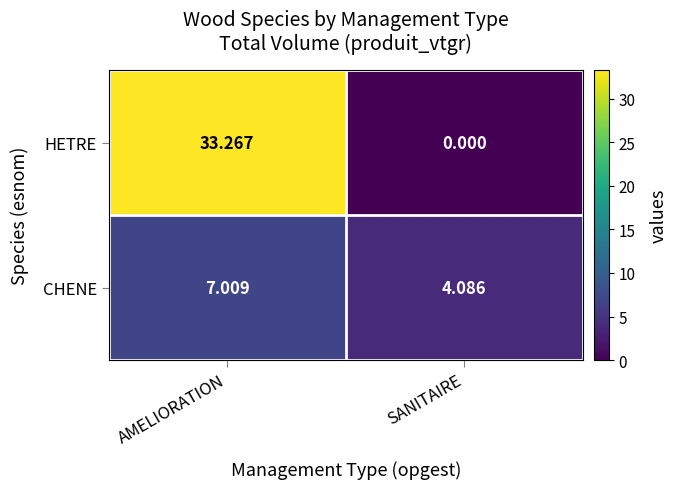

At which label does CHENE reach its peak?

AMELIORATION